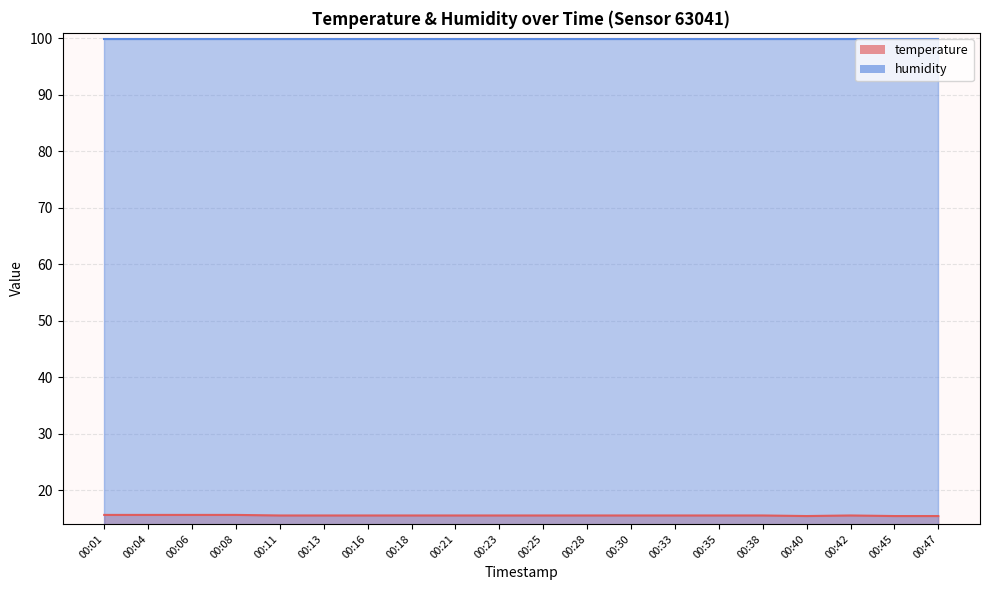

The value at 00:38 is 27.4. True or false?

False